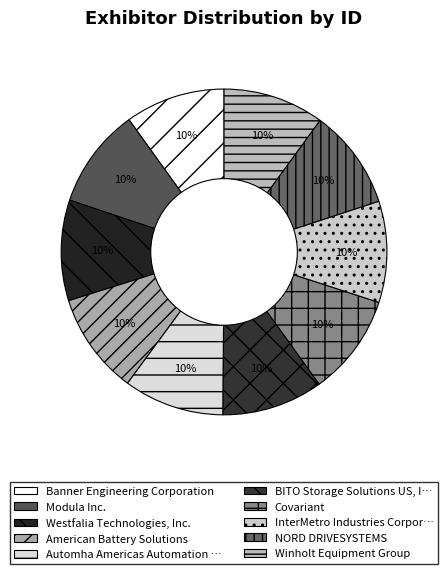

Does any single category account for the majority?

No